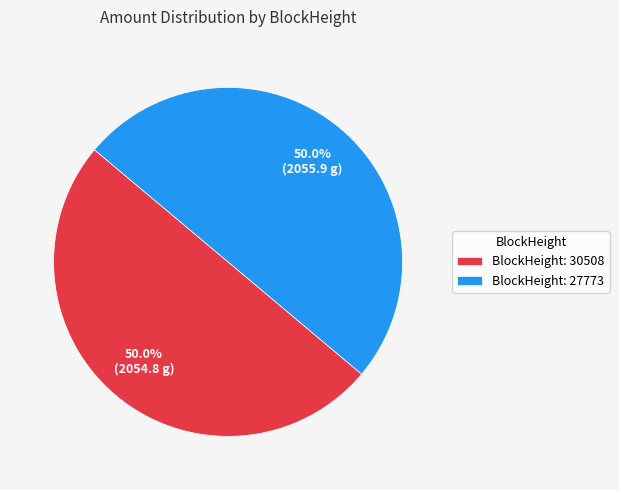

Do BlockHeight: 27773 and BlockHeight: 30508 together represent more than half of the pie?

Yes